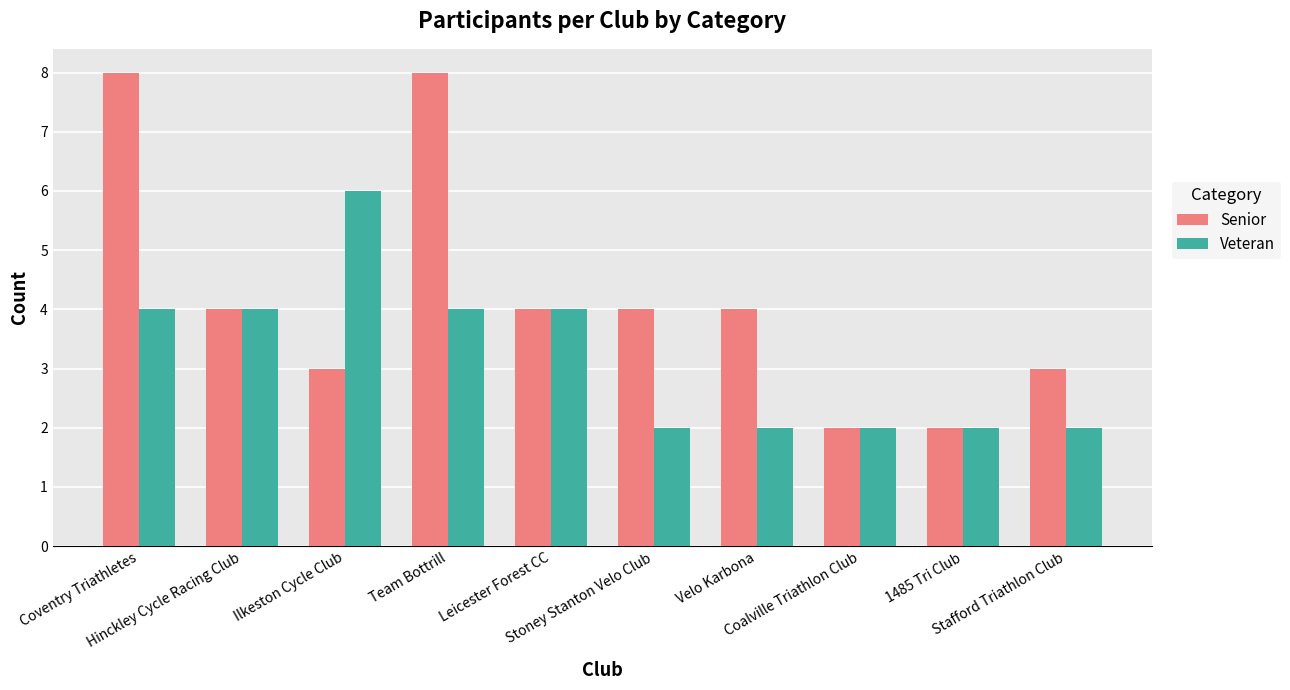

What is the maximum value shown in the chart?

8